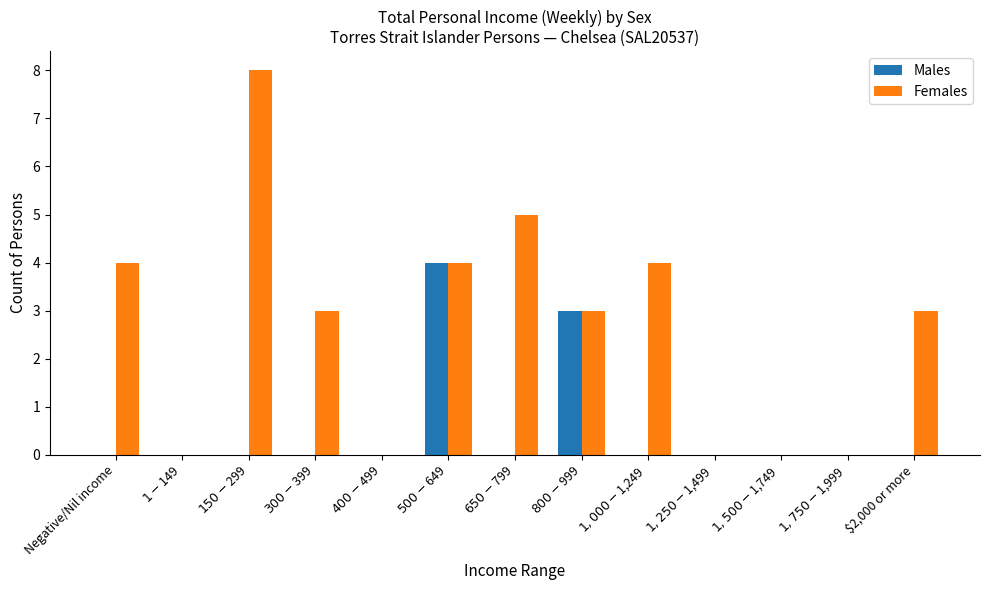

What is the sum of all Males values?

7